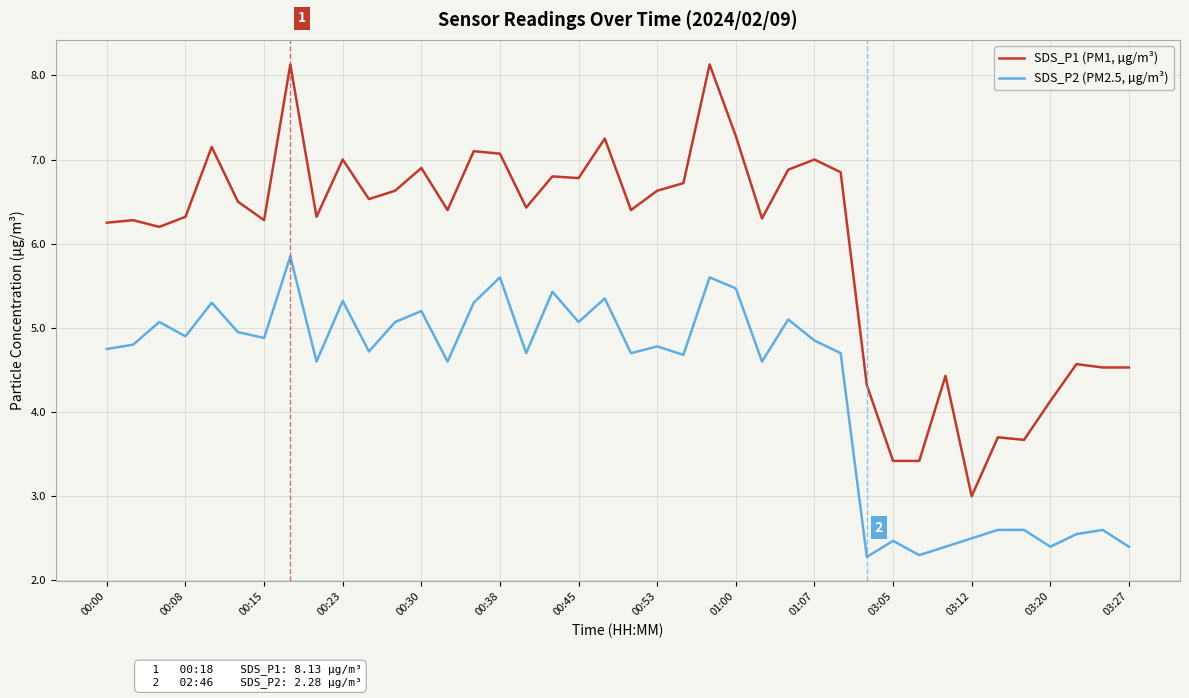

Which series has the largest total across all categories?

SDS_P1 (PM1, µg/m³)